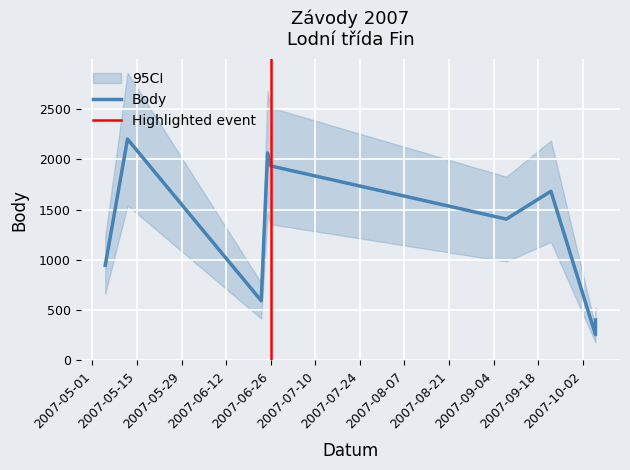

What is the difference between the second highest and minimum values?

1808